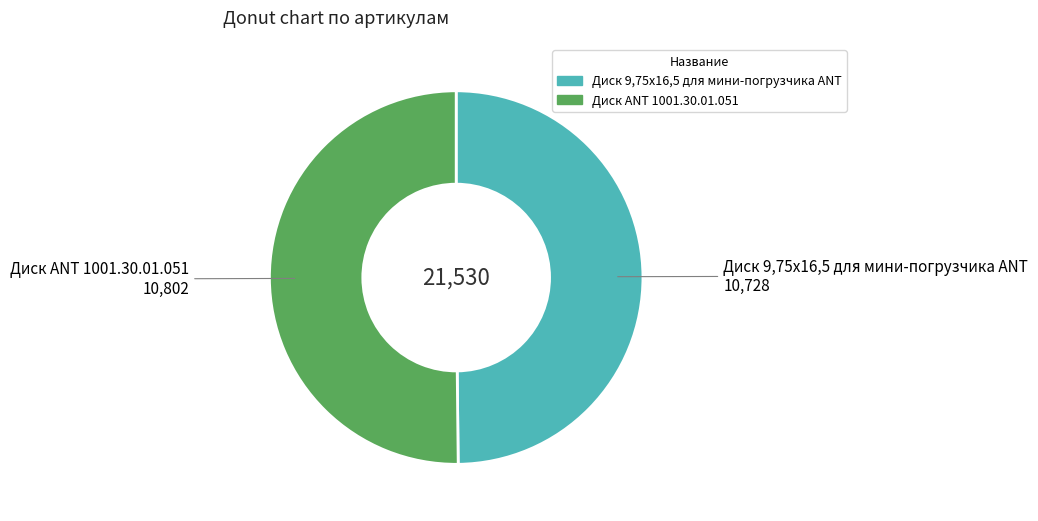

True or false: Диск ANT 1001.30.01.051 accounts for 50% of the total.

True